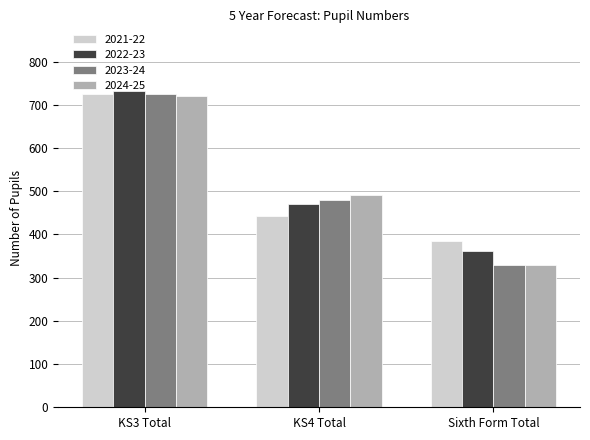

At which category is the sum across all series the highest?

KS3 Total